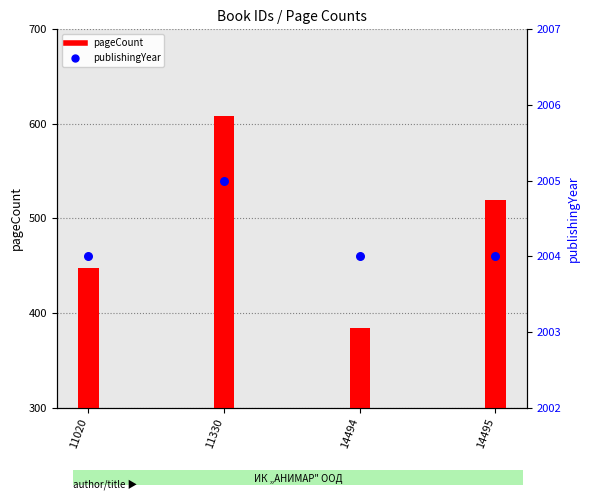

At how many categories does at least one series exceed 1520?

4